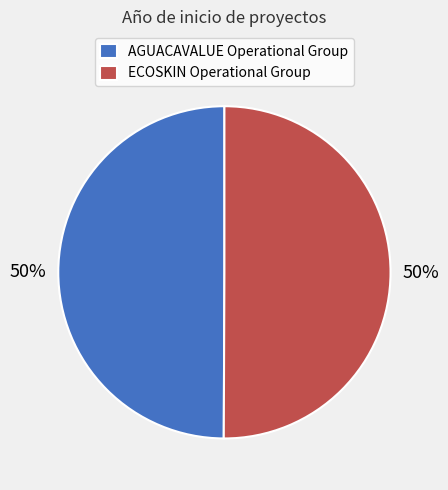

To the nearest percent, what is the combined percentage of AGUACAVALUE Operational Group and ECOSKIN Operational Group?

100%